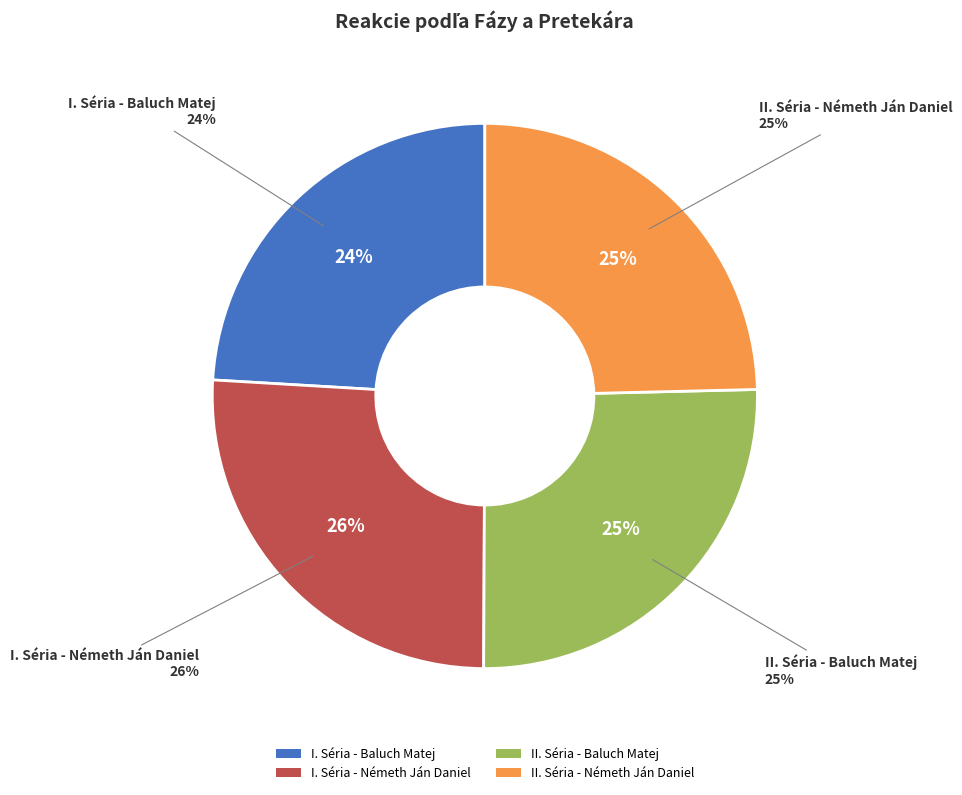

Which category has the biggest portion of the pie?

I. Séria - Németh Ján Daniel